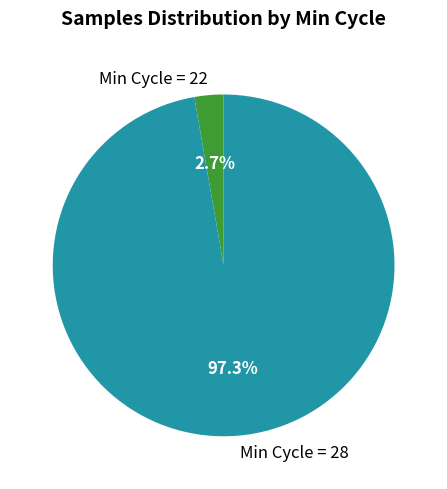

Count the number of slices in the pie.

2